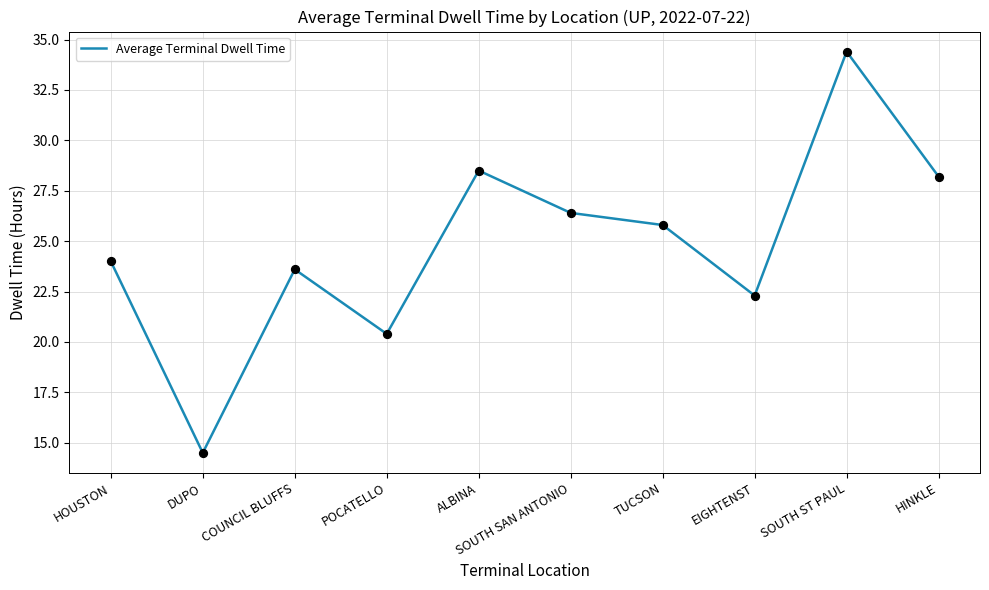

What is the ratio of the value at EIGHTENST to the value at COUNCIL BLUFFS?

0.9